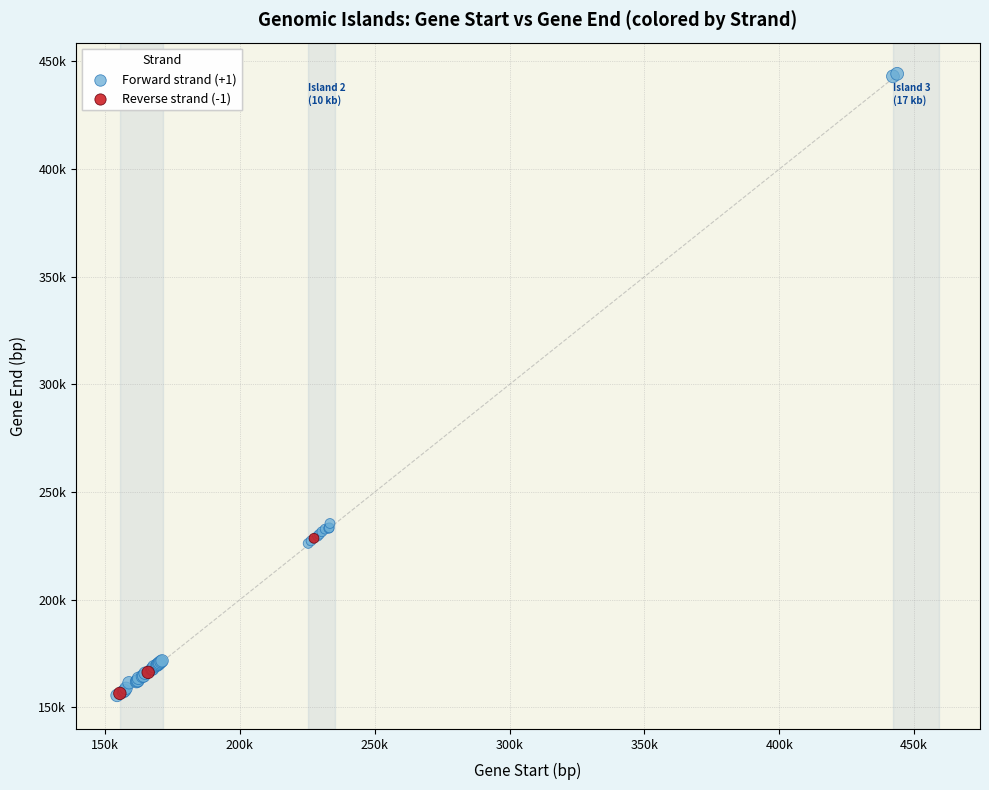

What are all the series names shown in the legend?

Forward strand (+1), Reverse strand (-1)